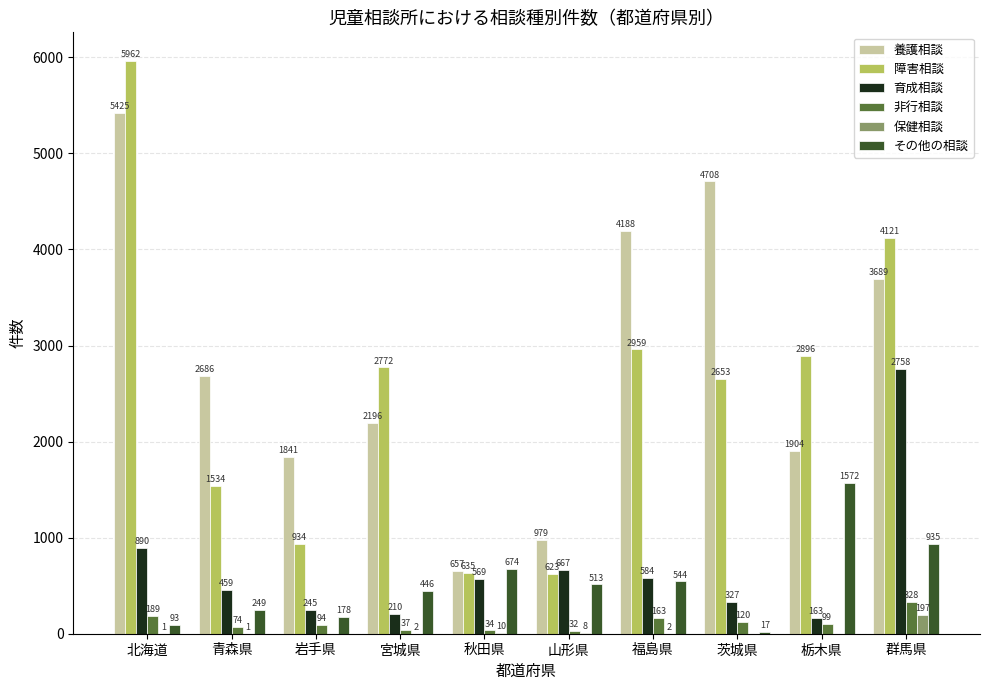

What is the greatest value displayed?

5962